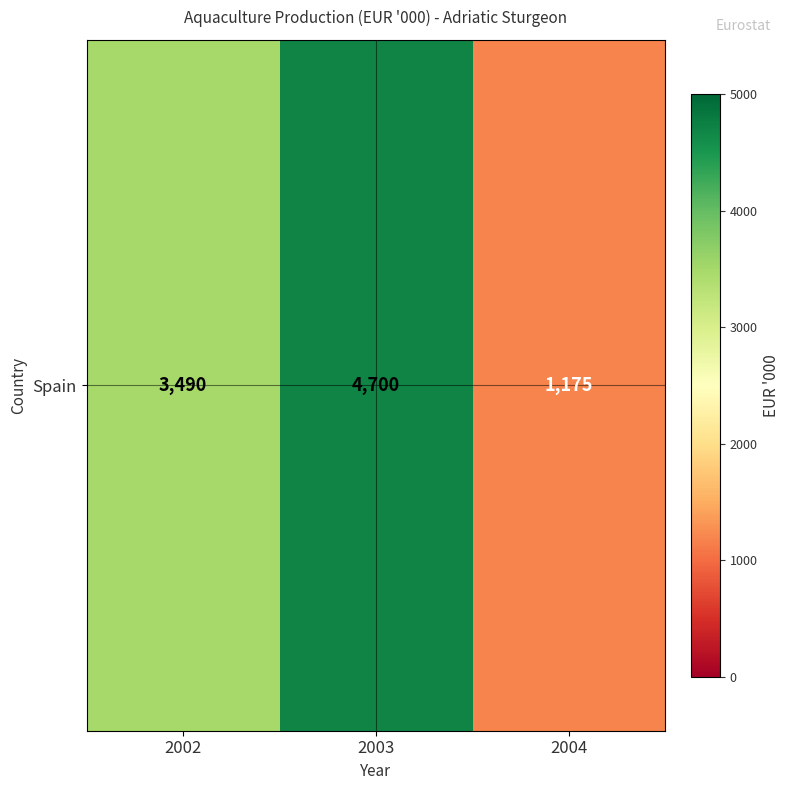

Is it true that the value at 2004 is 763?

False